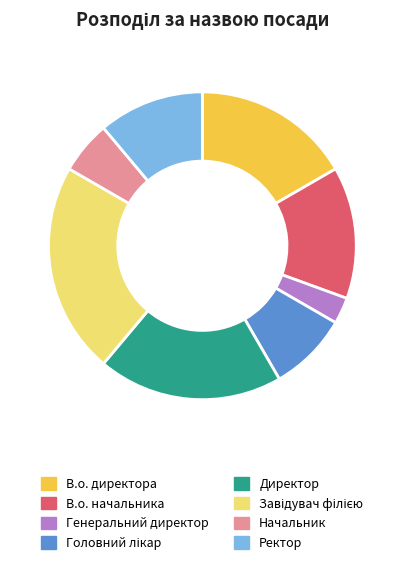

Is there a majority slice in this chart?

No